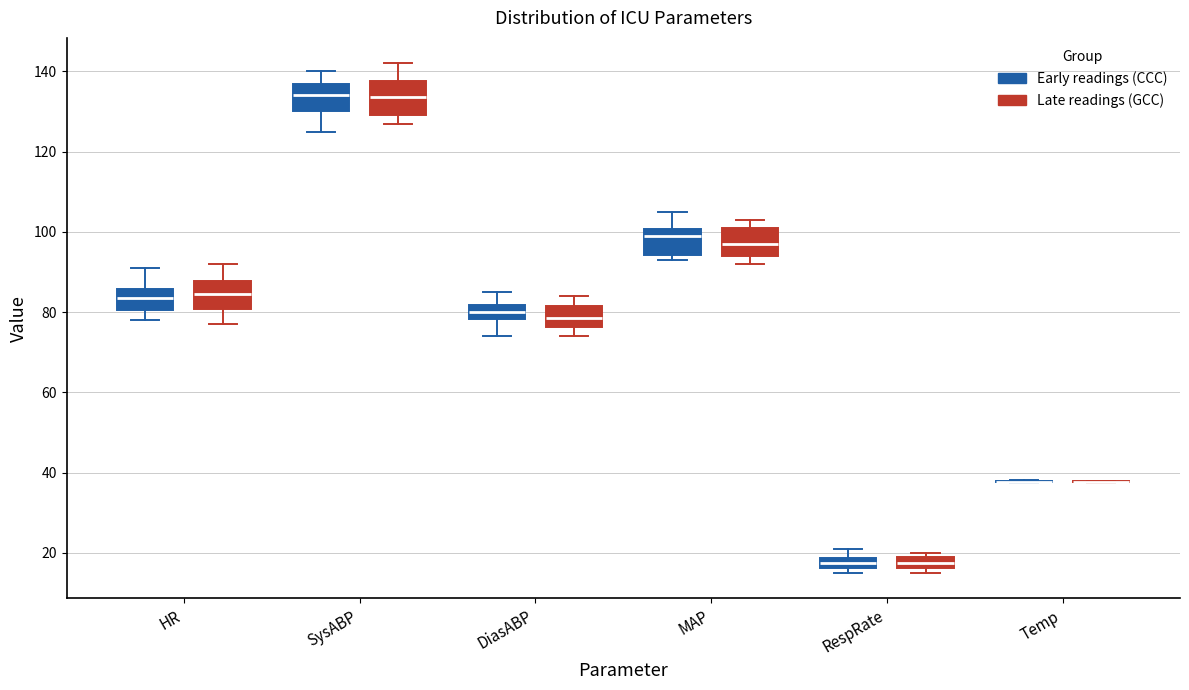

Where does the lower whisker of the box for DiasABP (Early readings (CCC)) end on the y-axis? The values are not printed on the chart, so give them approximately, as read against the axis.

74